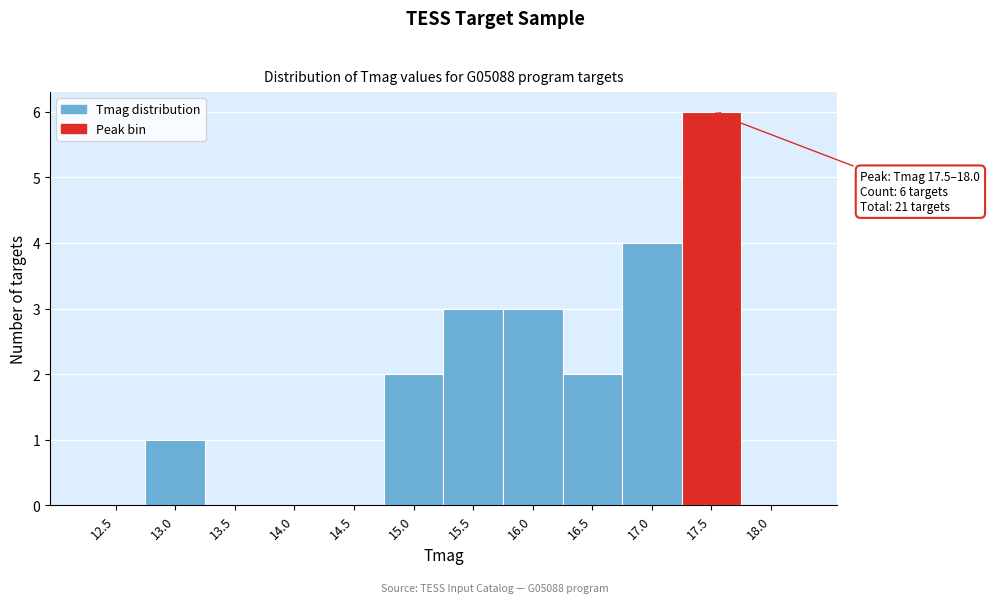

Reading left to right, what are all the values shown in this chart?

12.5=0	13.0=1	13.5=0	14.0=0	14.5=0	15.0=2	15.5=3	16.0=3	16.5=2	17.0=4	17.5=6	18.0=0